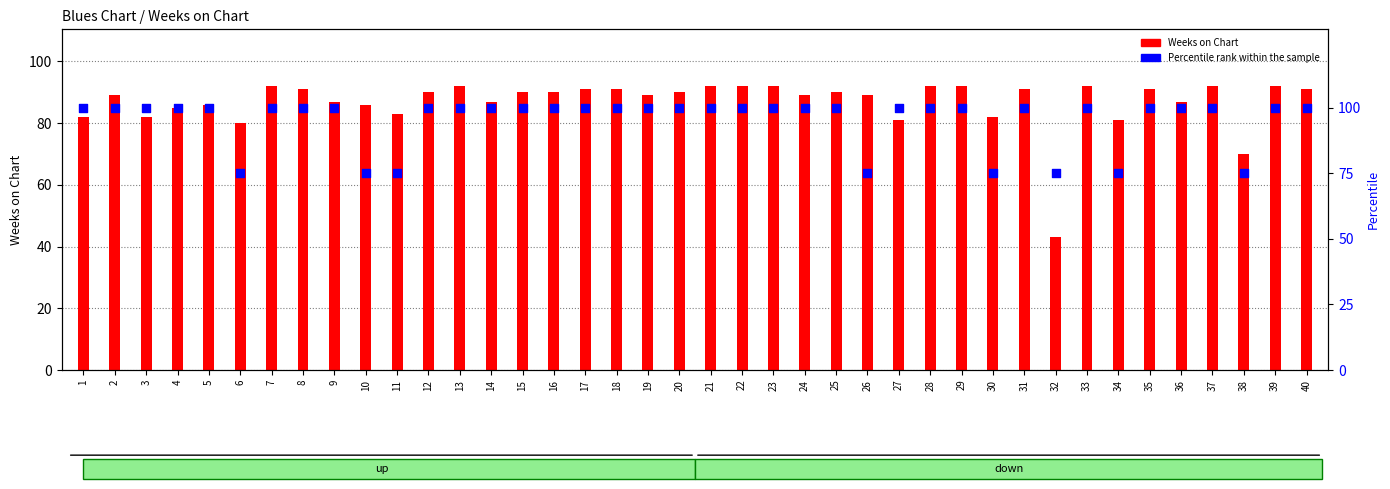

Which series reaches the minimum Y coordinate?

Weeks on Chart